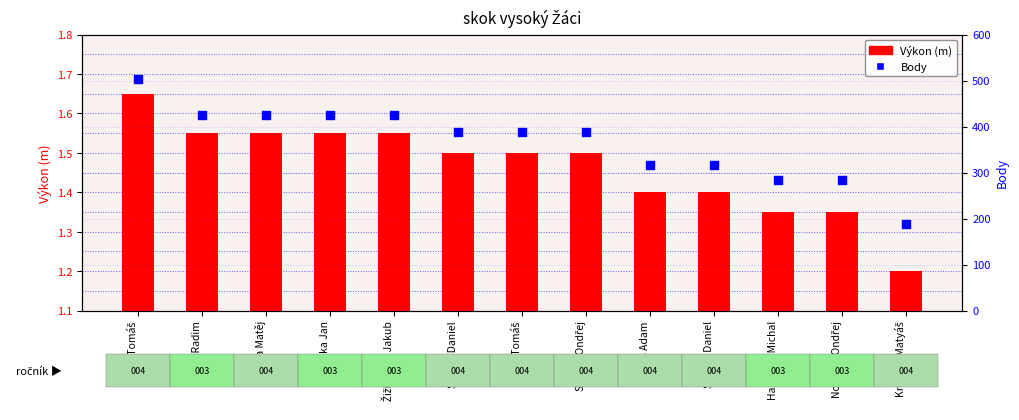

At which category is the sum across all series the highest?

Beran Tomáš